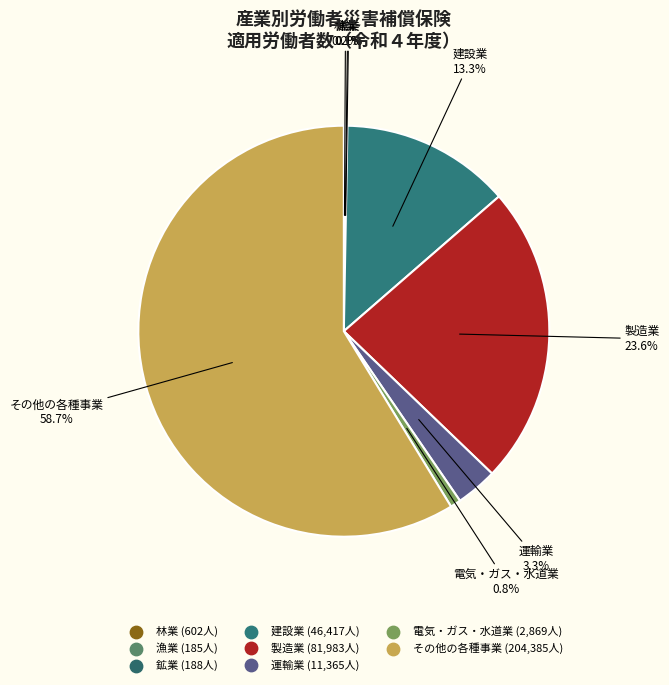

What percentage is the 製造業 slice, to the nearest percent?

24%